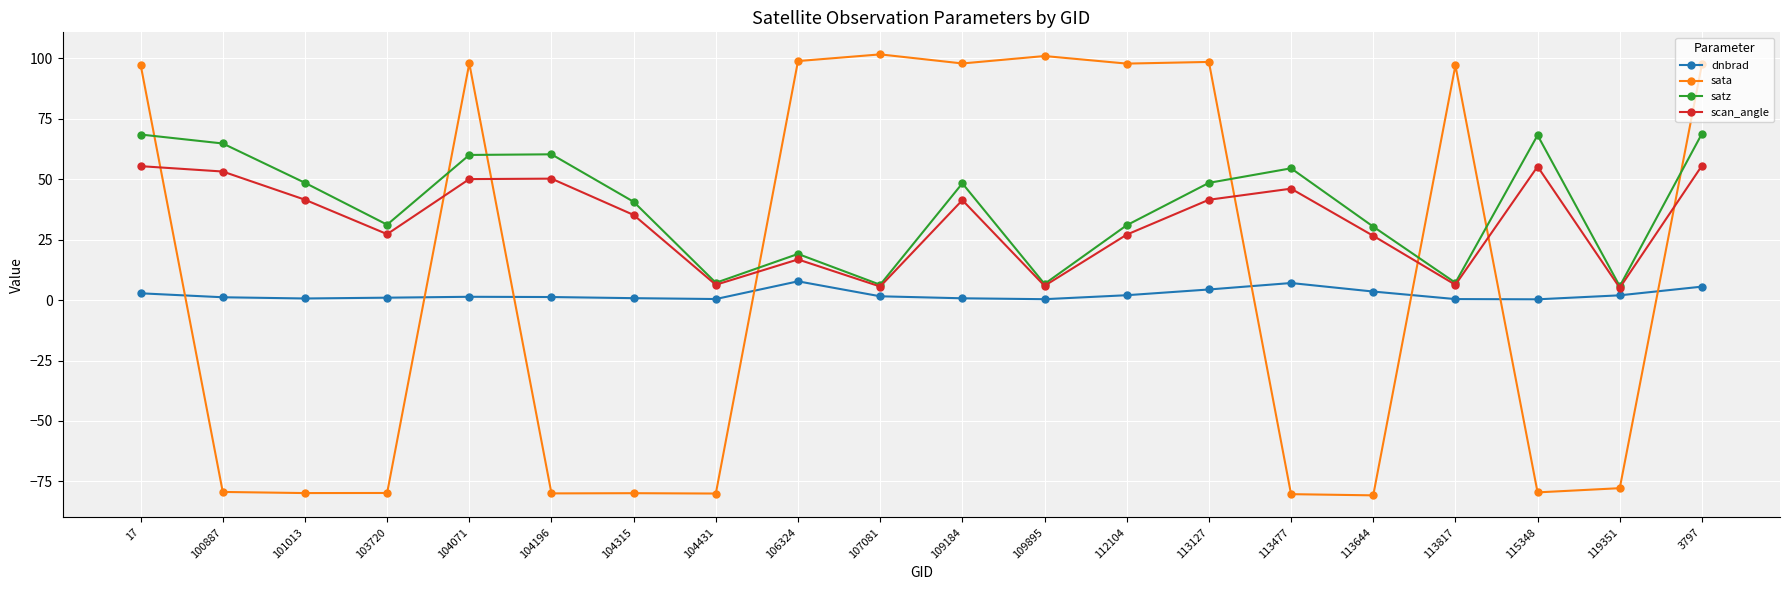

True or false: sata and dnbrad cross at least once.

True